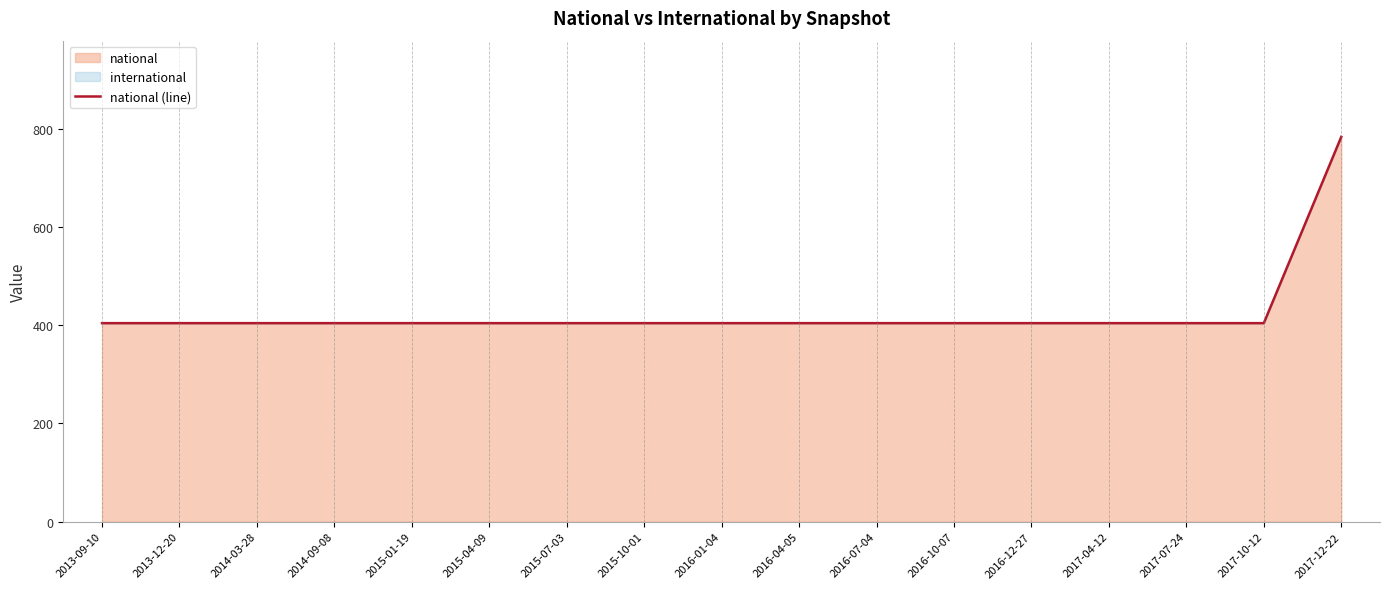

True or false: the data shows 559 at 2016-07-04.

False